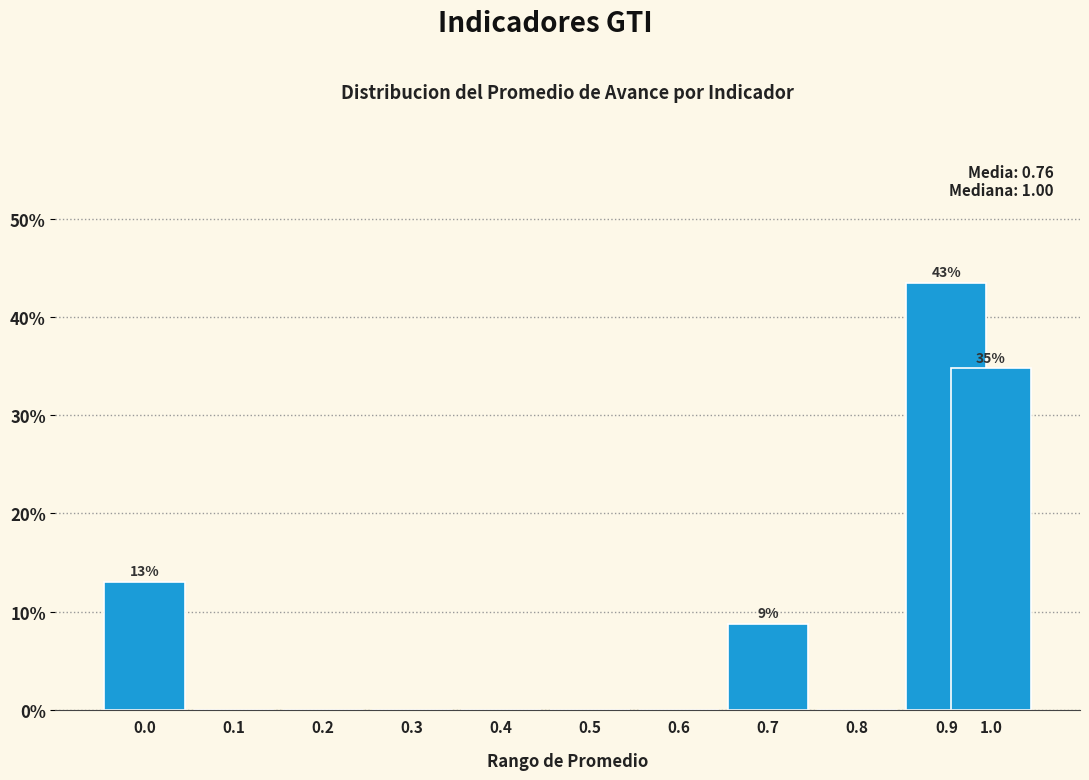

Reading left to right, what are all the values shown in this chart?

0.0=13.0	0.1=0.0	0.2=0.0	0.3=0.0	0.4=0.0	0.5=0.0	0.6=0.0	0.7=8.7	0.8=0.0	0.9=43.5	1.0=34.8